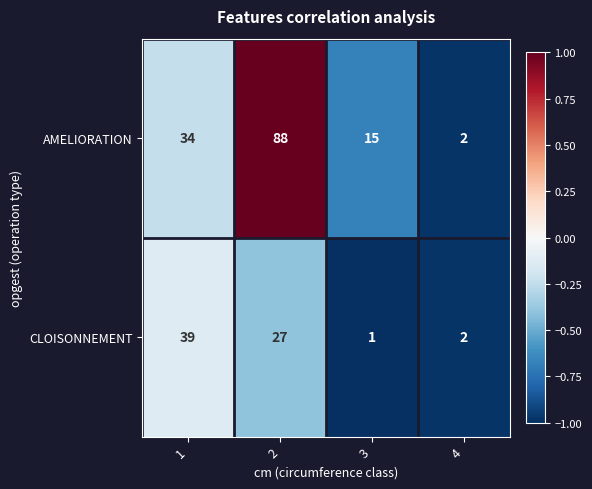

What is the difference between the maximum and minimum values in the AMELIORATION series?

86